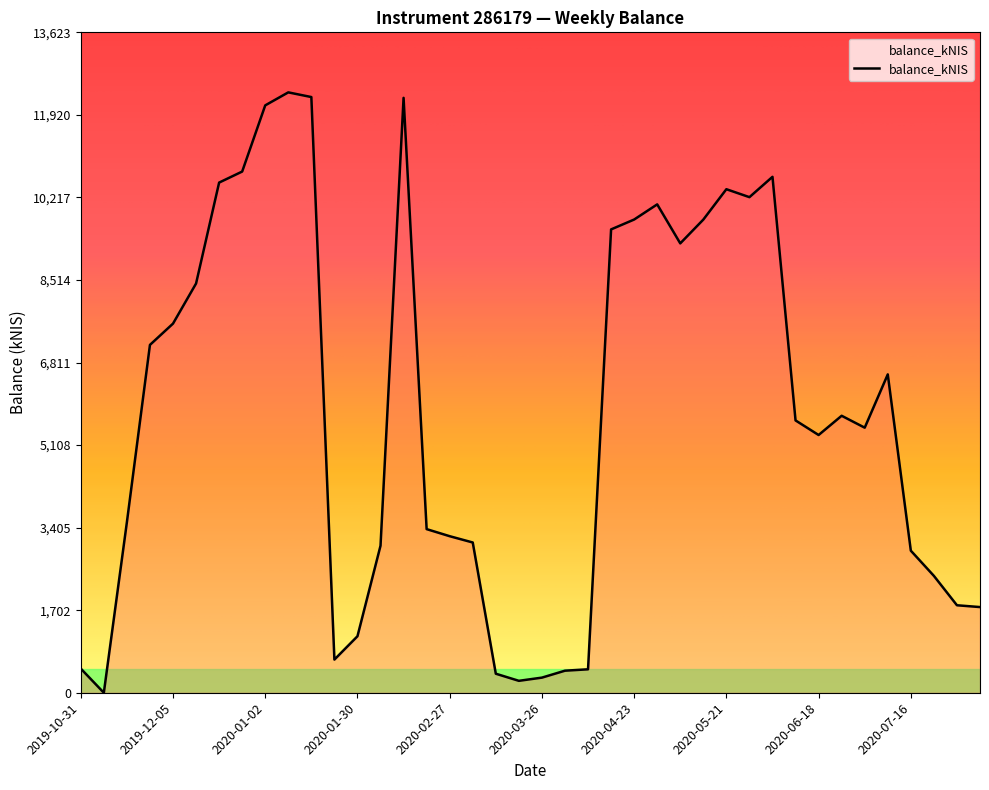

What is the difference between the maximum and minimum values?

12385.3